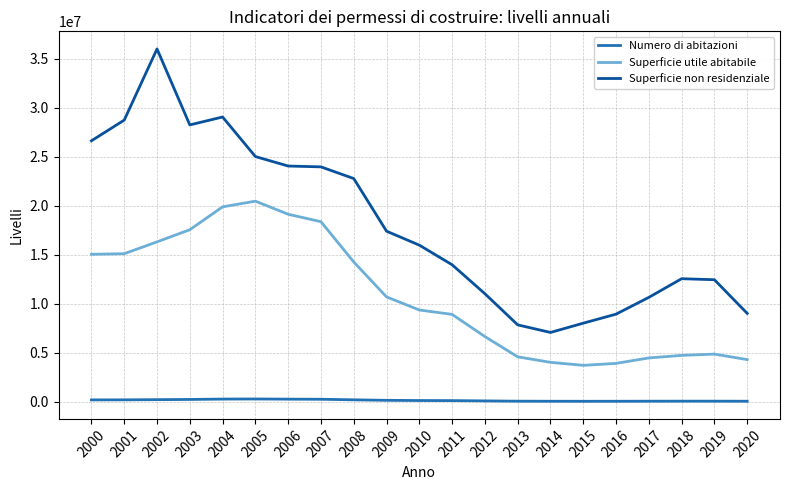

True or false: Superficie utile abitabile and Superficie non residenziale cross at least once.

False